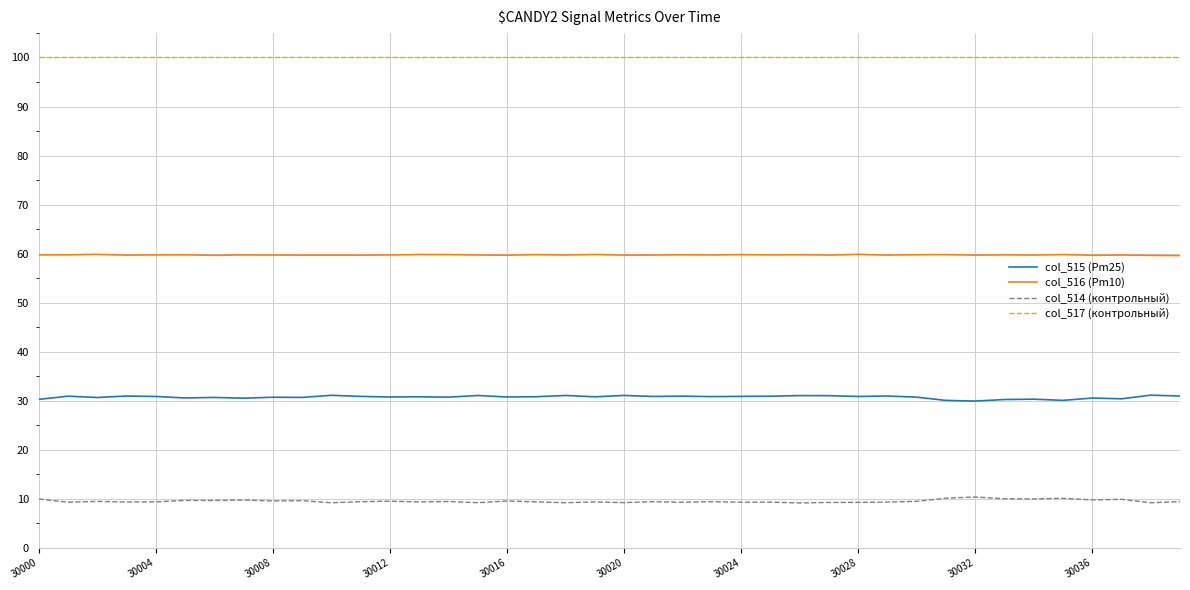

What is the highest value of the col_514 (контрольный) series?

10.4